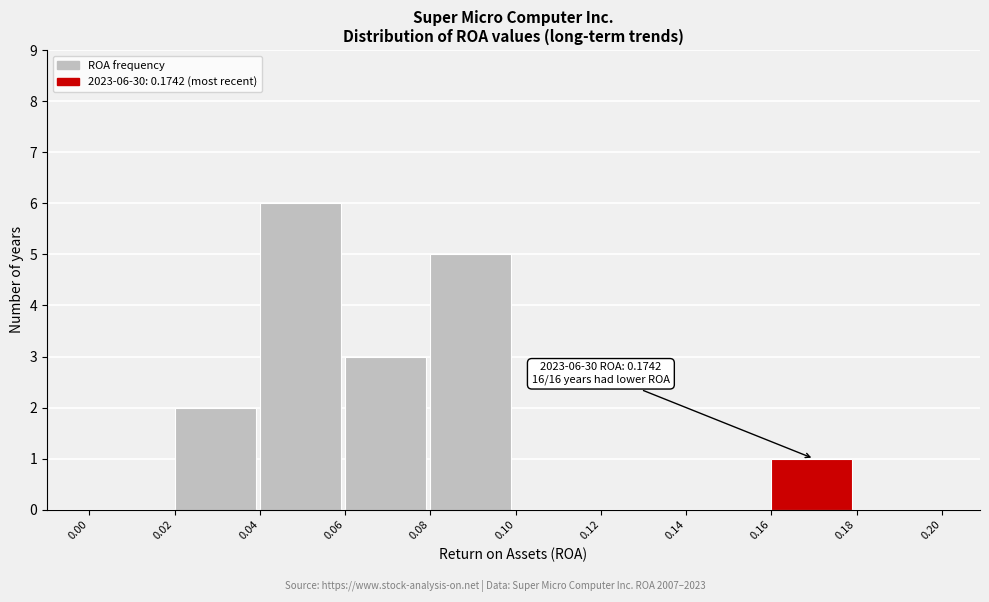

Over which range of the x-axis is the bar tallest?

0.04 to 0.06